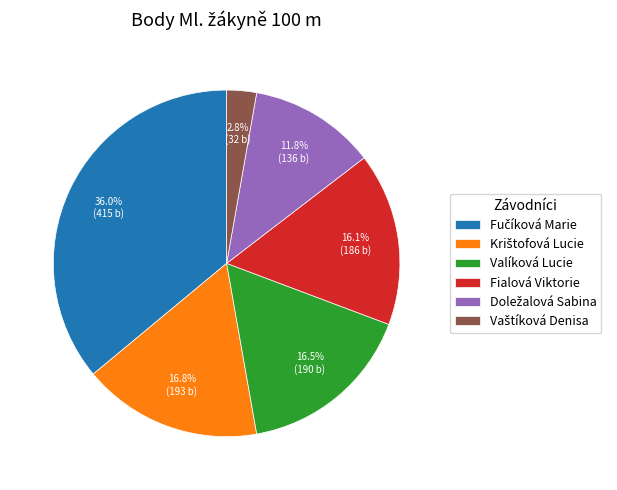

What is the ratio of the value at Valíková Lucie to the value at Fialová Viktorie?

1.0